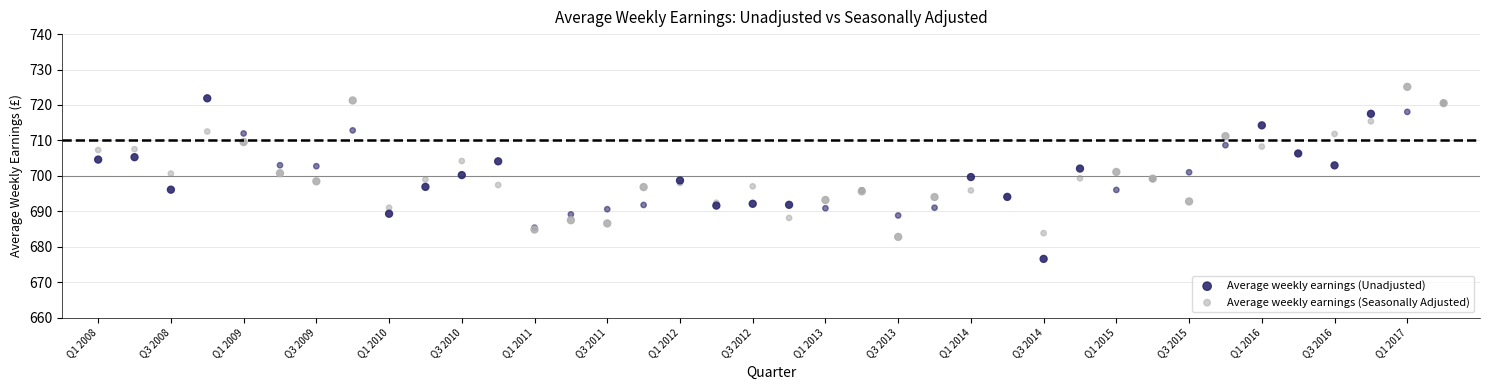

Which series has the widest spread of Y values?

Average weekly earnings (Unadjusted)